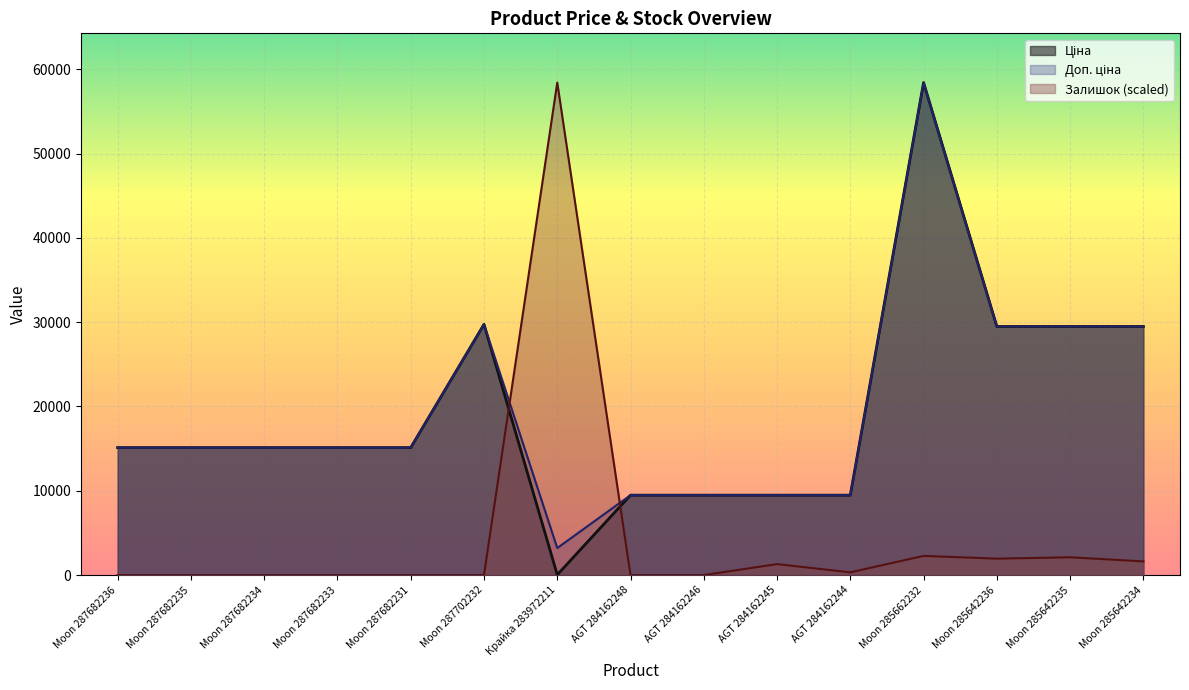

How many interior local peaks does the Залишок series have?

4